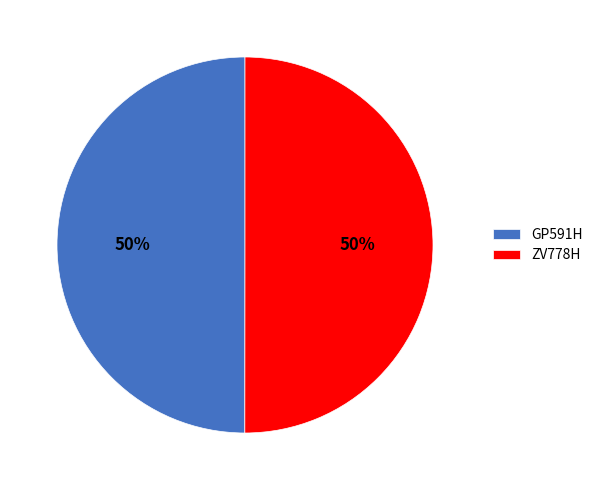

What is the ratio of the value at ZV778H to the value at GP591H?

1.0